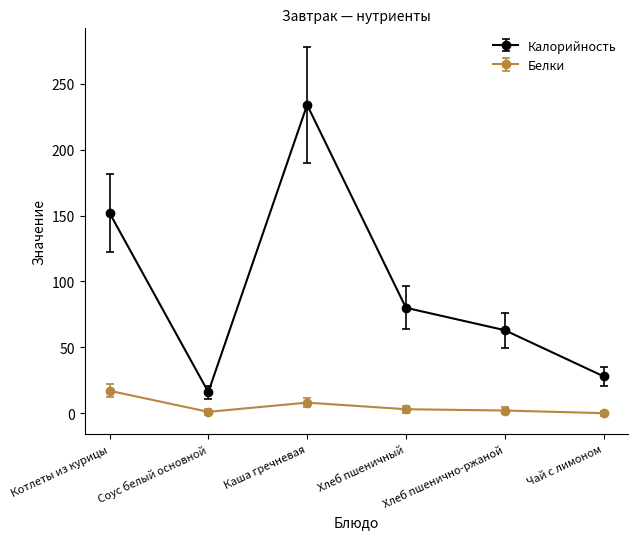

Read the Белки value at Хлеб пшеничный, to the nearest 5.

5